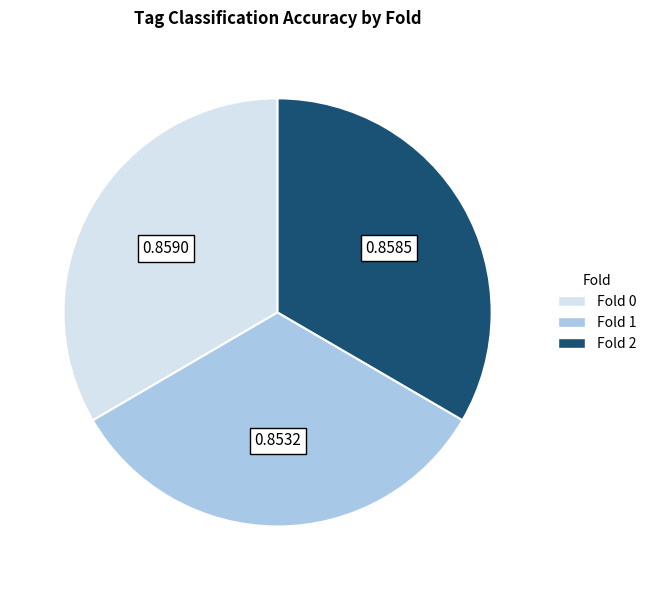

Do Fold 2 and Fold 0 together represent more than half of the pie?

Yes